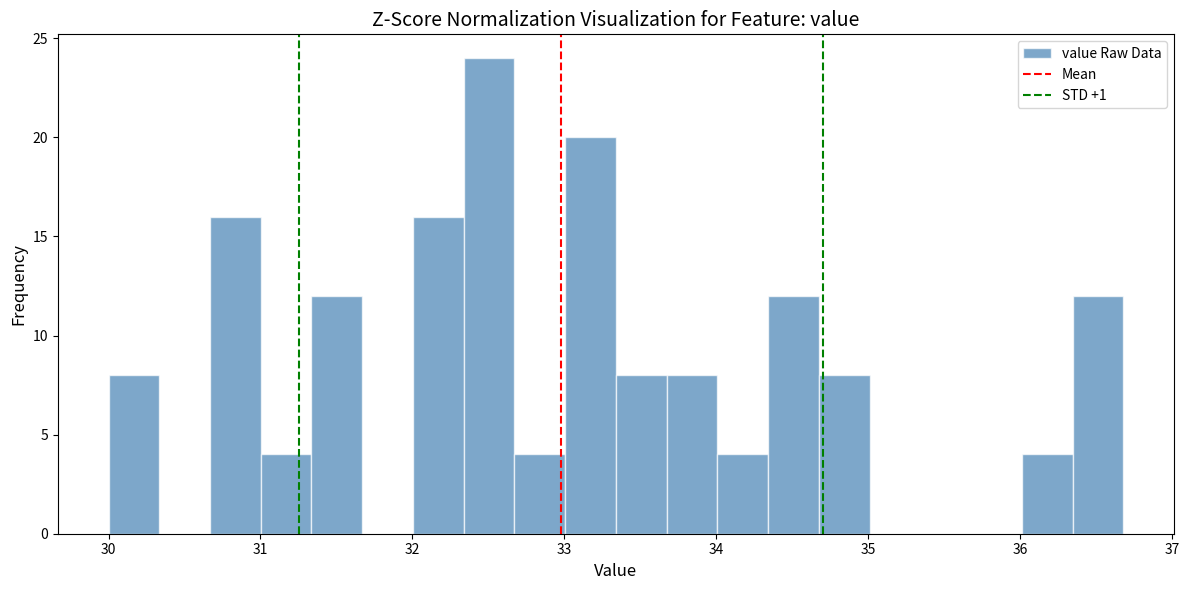

Read against the x-axis, roughly where is the centre of the tallest bar?

32.5